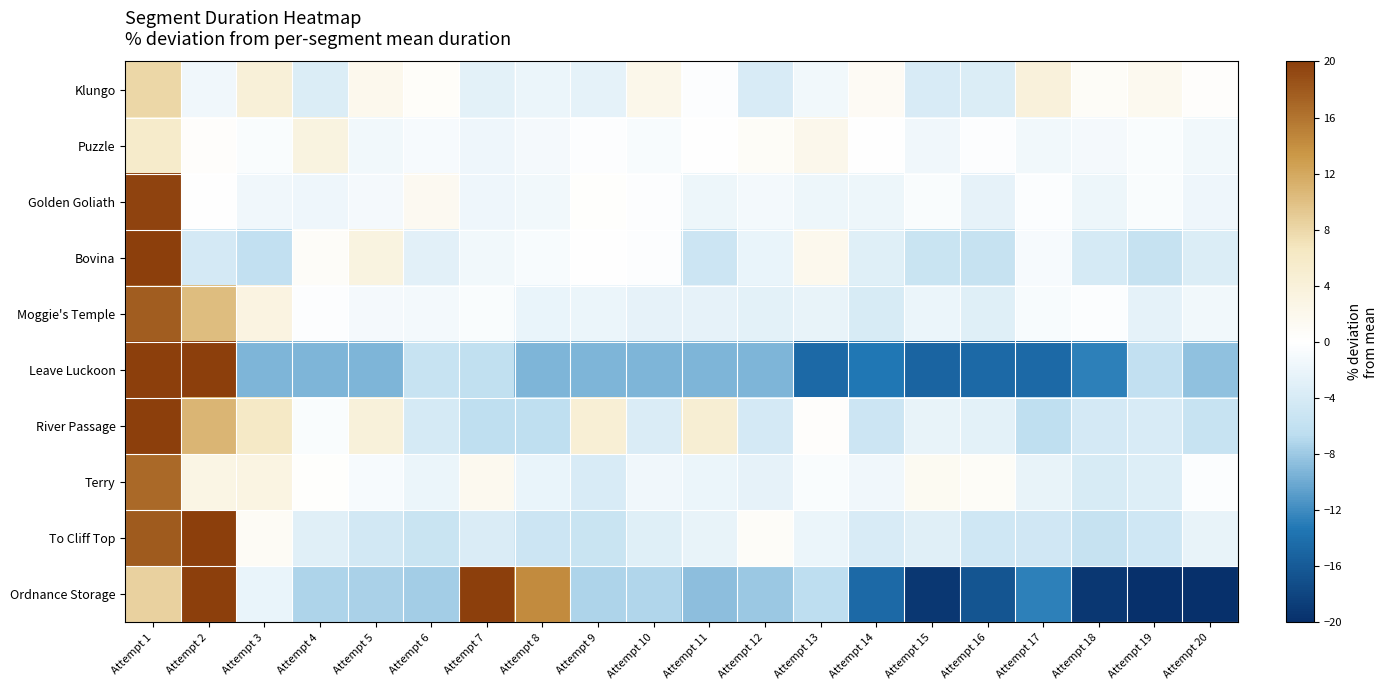

Reading left to right, transcribe all the data shown in this chart.

Klungo: Attempt 1=8.0	Attempt 2=-1.4	Attempt 3=4.2	Attempt 4=-3.5	Attempt 5=2.0	Attempt 6=0.5	Attempt 7=-2.7	Attempt 8=-2.0	Attempt 9=-2.5	Attempt 10=2.3	Attempt 11=-0.3	Attempt 12=-3.9	Attempt 13=-1.3	Attempt 14=1.1	Attempt 15=-3.8	Attempt 16=-3.6	Attempt 17=3.8	Attempt 18=0.9	Attempt 19=1.7	Attempt 20=0.4
Puzzle: Attempt 1=5.6	Attempt 2=0.4	Attempt 3=-0.5	Attempt 4=3.3	Attempt 5=-1.3	Attempt 6=-0.8	Attempt 7=-1.7	Attempt 8=-1.0	Attempt 9=-0.2	Attempt 10=-0.8	Attempt 11=-0.0	Attempt 12=0.8	Attempt 13=2.1	Attempt 14=0.1	Attempt 15=-1.5	Attempt 16=-0.3	Attempt 17=-1.3	Attempt 18=-1.0	Attempt 19=-0.6	Attempt 20=-1.4
Golden Goliath: Attempt 1=19.7	Attempt 2=-0.1	Attempt 3=-1.5	Attempt 4=-1.6	Attempt 5=-1.0	Attempt 6=1.5	Attempt 7=-1.7	Attempt 8=-1.3	Attempt 9=0.3	Attempt 10=-0.3	Attempt 11=-1.9	Attempt 12=-1.1	Attempt 13=-1.8	Attempt 14=-1.9	Attempt 15=-0.5	Attempt 16=-2.4	Attempt 17=-0.5	Attempt 18=-1.9	Attempt 19=-0.5	Attempt 20=-1.6
Bovina: Attempt 1=45.1	Attempt 2=-4.4	Attempt 3=-6.0	Attempt 4=0.7	Attempt 5=3.3	Attempt 6=-2.9	Attempt 7=-1.3	Attempt 8=-0.7	Attempt 9=0.0	Attempt 10=-0.2	Attempt 11=-5.1	Attempt 12=-2.1	Attempt 13=2.0	Attempt 14=-3.2	Attempt 15=-5.5	Attempt 16=-5.7	Attempt 17=-0.8	Attempt 18=-4.1	Attempt 19=-5.7	Attempt 20=-3.5
Moggie's Temple: Attempt 1=17.8	Attempt 2=10.2	Attempt 3=3.2	Attempt 4=-0.2	Attempt 5=-1.0	Attempt 6=-1.2	Attempt 7=-0.6	Attempt 8=-2.1	Attempt 9=-2.0	Attempt 10=-2.4	Attempt 11=-2.4	Attempt 12=-2.8	Attempt 13=-2.2	Attempt 14=-4.0	Attempt 15=-2.0	Attempt 16=-3.2	Attempt 17=-0.7	Attempt 18=-0.4	Attempt 19=-2.6	Attempt 20=-1.4
Leave Luckoon: Attempt 1=105.7	Attempt 2=79.5	Attempt 3=-9.2	Attempt 4=-9.2	Attempt 5=-9.2	Attempt 6=-5.6	Attempt 7=-6.2	Attempt 8=-9.2	Attempt 9=-9.2	Attempt 10=-9.2	Attempt 11=-9.2	Attempt 12=-9.2	Attempt 13=-14.7	Attempt 14=-13.3	Attempt 15=-15.2	Attempt 16=-14.6	Attempt 17=-14.7	Attempt 18=-12.7	Attempt 19=-6.0	Attempt 20=-8.5
River Passage: Attempt 1=25.0	Attempt 2=10.8	Attempt 3=6.1	Attempt 4=-0.6	Attempt 5=3.9	Attempt 6=-4.1	Attempt 7=-6.3	Attempt 8=-6.3	Attempt 9=4.4	Attempt 10=-3.7	Attempt 11=4.7	Attempt 12=-4.3	Attempt 13=0.4	Attempt 14=-5.1	Attempt 15=-2.2	Attempt 16=-2.7	Attempt 17=-6.3	Attempt 18=-4.3	Attempt 19=-3.8	Attempt 20=-5.6
Terry: Attempt 1=16.7	Attempt 2=2.9	Attempt 3=3.1	Attempt 4=0.2	Attempt 5=-0.9	Attempt 6=-2.0	Attempt 7=1.7	Attempt 8=-2.1	Attempt 9=-3.8	Attempt 10=-1.5	Attempt 11=-1.9	Attempt 12=-2.5	Attempt 13=-0.6	Attempt 14=-1.5	Attempt 15=1.4	Attempt 16=0.8	Attempt 17=-2.2	Attempt 18=-4.0	Attempt 19=-3.4	Attempt 20=-0.4
To Cliff Top: Attempt 1=17.8	Attempt 2=43.8	Attempt 3=1.1	Attempt 4=-3.0	Attempt 5=-4.4	Attempt 6=-5.4	Attempt 7=-3.6	Attempt 8=-5.0	Attempt 9=-5.4	Attempt 10=-3.2	Attempt 11=-2.2	Attempt 12=0.7	Attempt 13=-2.0	Attempt 14=-3.8	Attempt 15=-3.0	Attempt 16=-4.8	Attempt 17=-4.7	Attempt 18=-5.7	Attempt 19=-4.8	Attempt 20=-2.3
Ordnance Storage: Attempt 1=8.5	Attempt 2=81.5	Attempt 3=-2.2	Attempt 4=-7.3	Attempt 5=-7.4	Attempt 6=-7.7	Attempt 7=80.3	Attempt 8=14.3	Attempt 9=-7.3	Attempt 10=-7.0	Attempt 11=-8.7	Attempt 12=-8.1	Attempt 13=-6.4	Attempt 14=-14.6	Attempt 15=-19.3	Attempt 16=-16.4	Attempt 17=-12.8	Attempt 18=-19.3	Attempt 19=-19.9	Attempt 20=-20.3